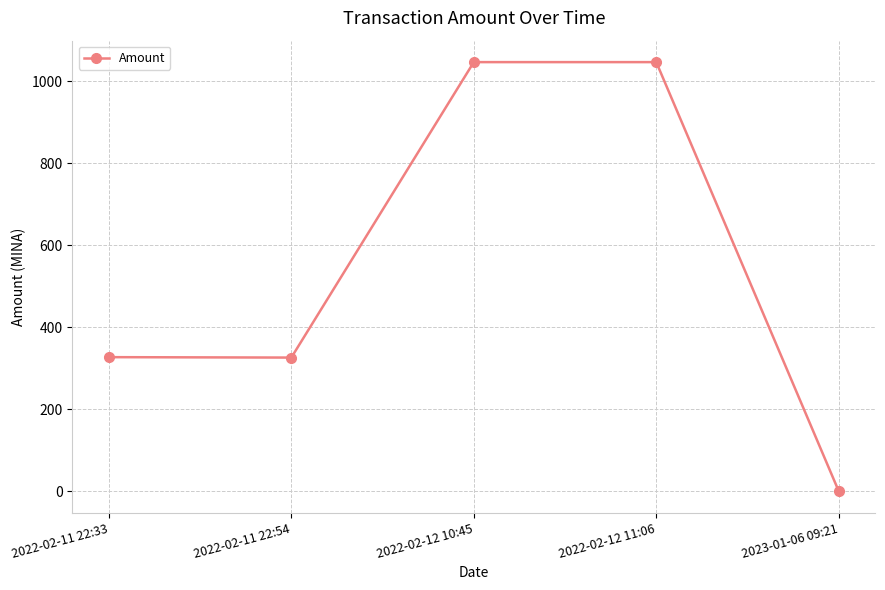

Approximately how many times larger is the value at 2022-02-11 22:33 compared to 2022-02-12 10:45?

0.3